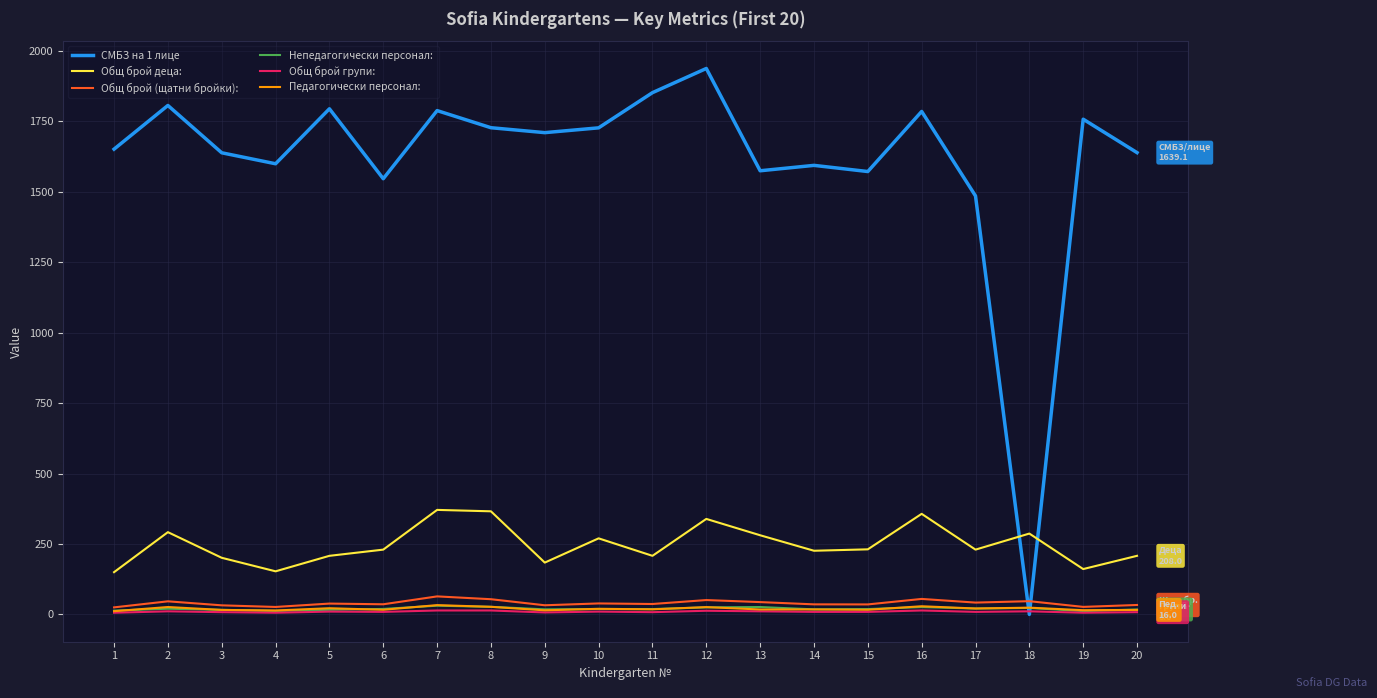

What is the spread (max minus min) of values at 19?

1751.8